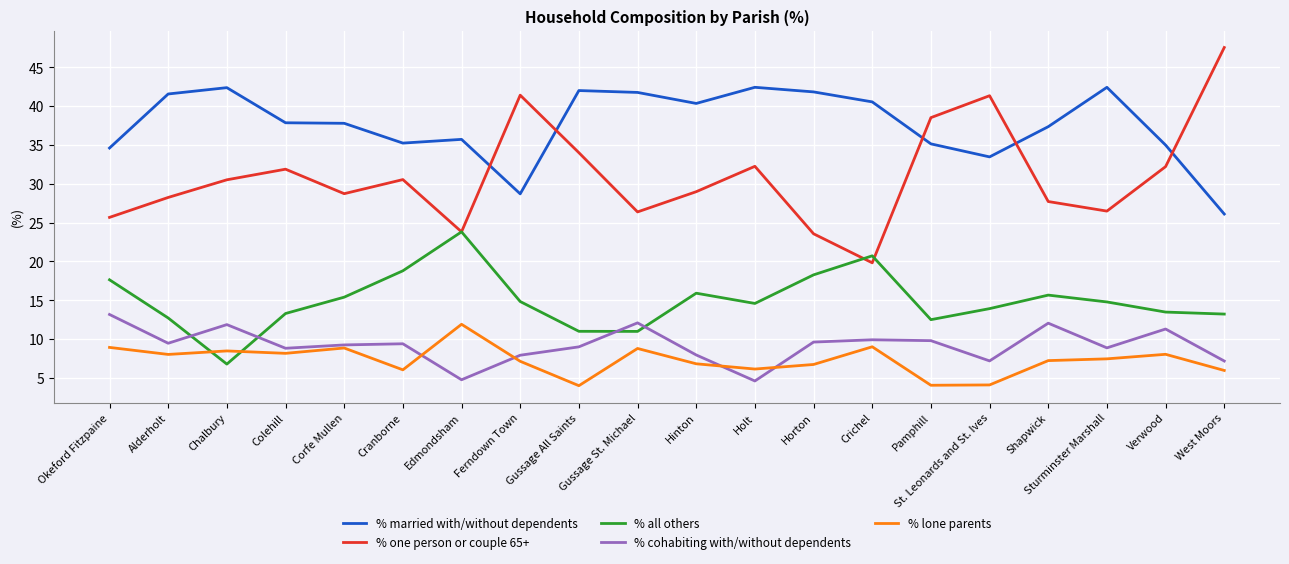

At which category does % lone parents reach its first local valley?

Alderholt